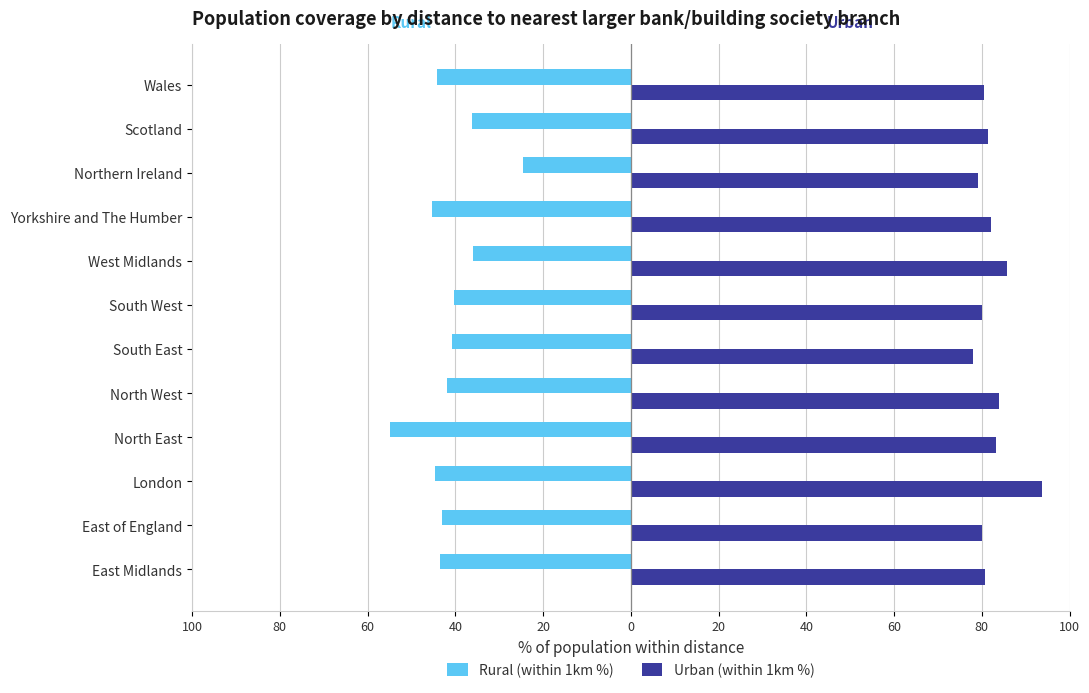

What are all the series names shown in the legend?

Rural (within 1km %), Urban (within 1km %)